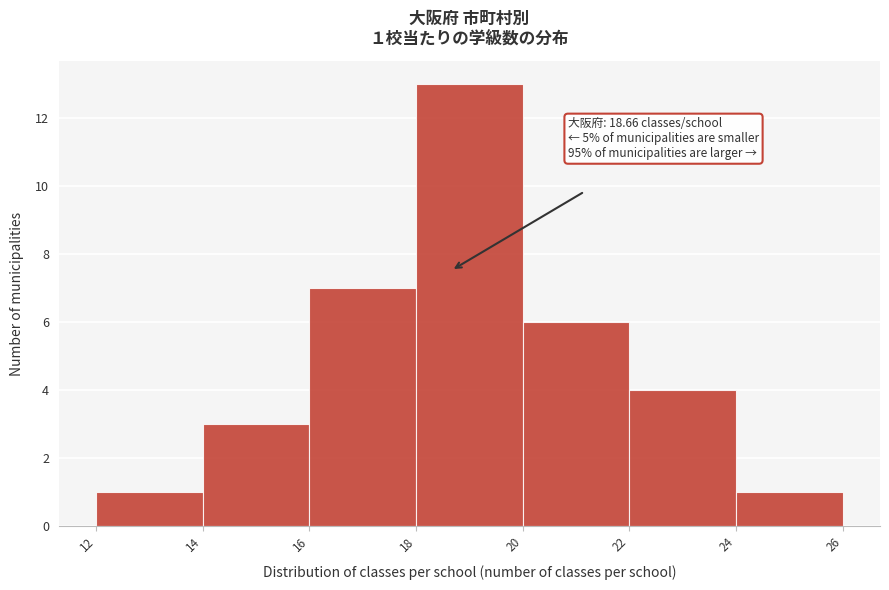

Which range on the x-axis has the tallest bar?

18 to 20